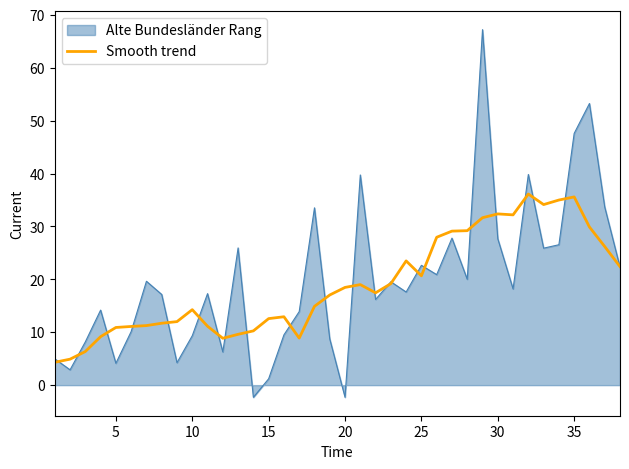

Which series has the widest spread of values?

Alte Bundesländer Rang